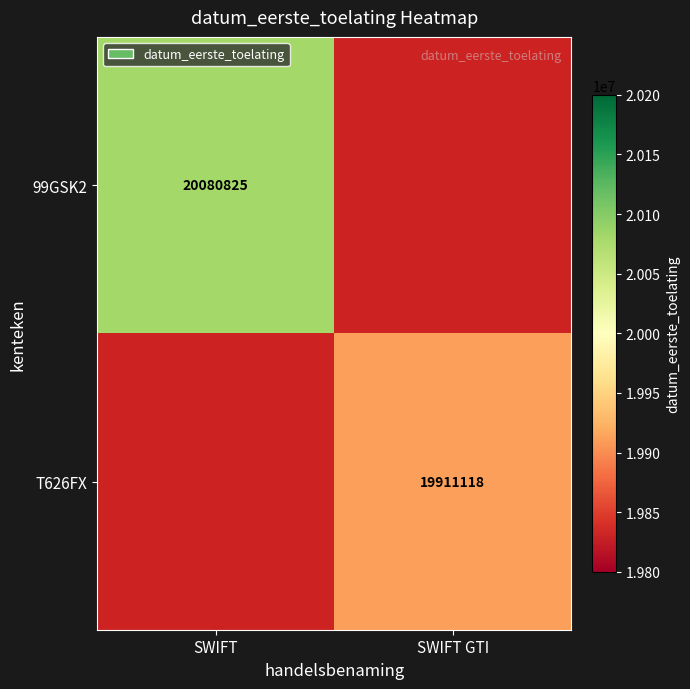

Count the number of categories in the chart.

2